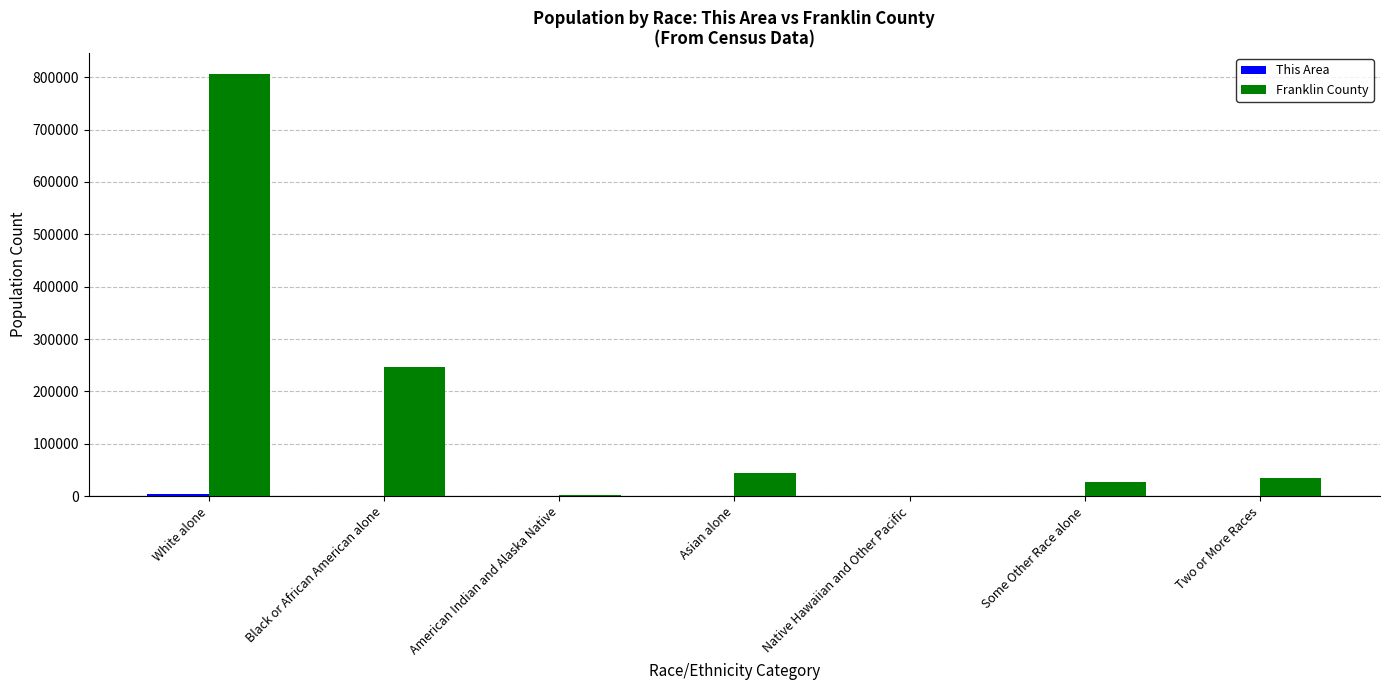

At which category is the sum across all series the highest?

White alone